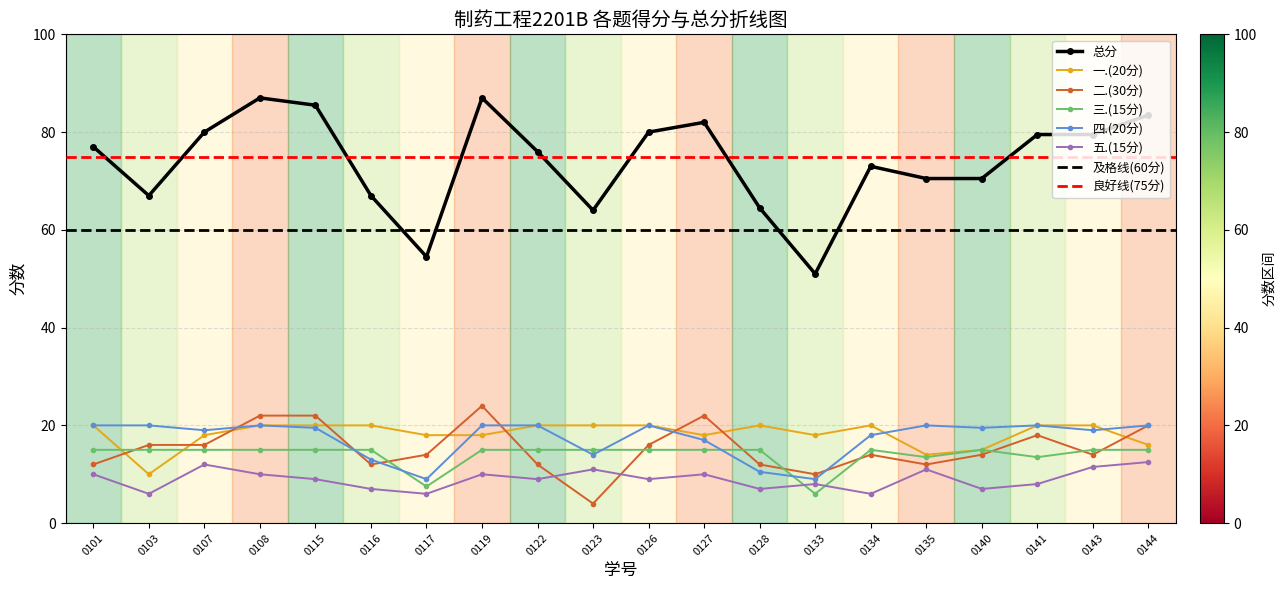

Is it true that 四.(20分) equals 10.6 at 2233150126?

False